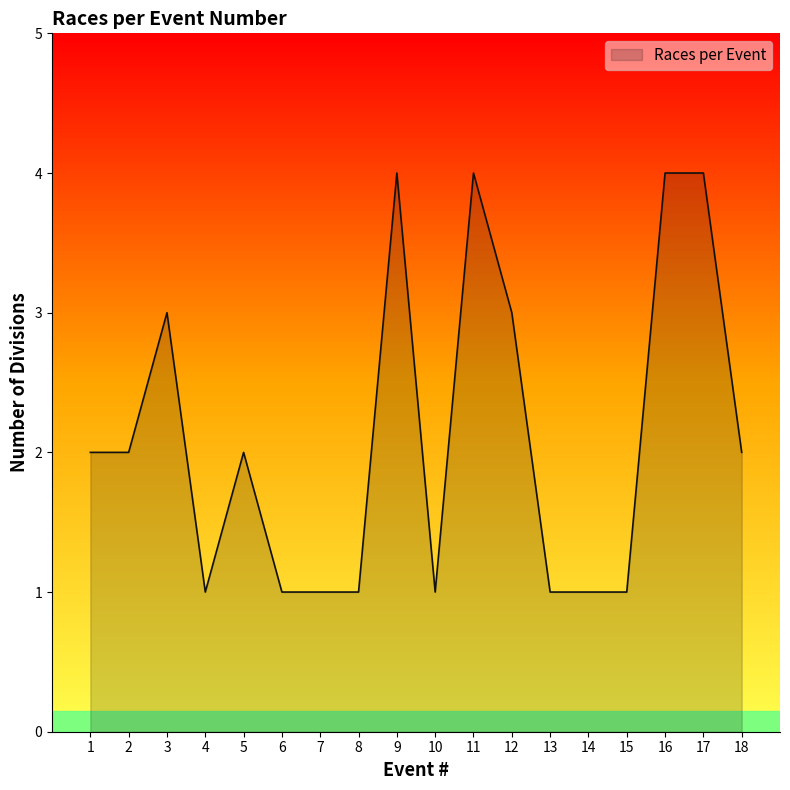

What is the difference between the second highest and second lowest values?

3